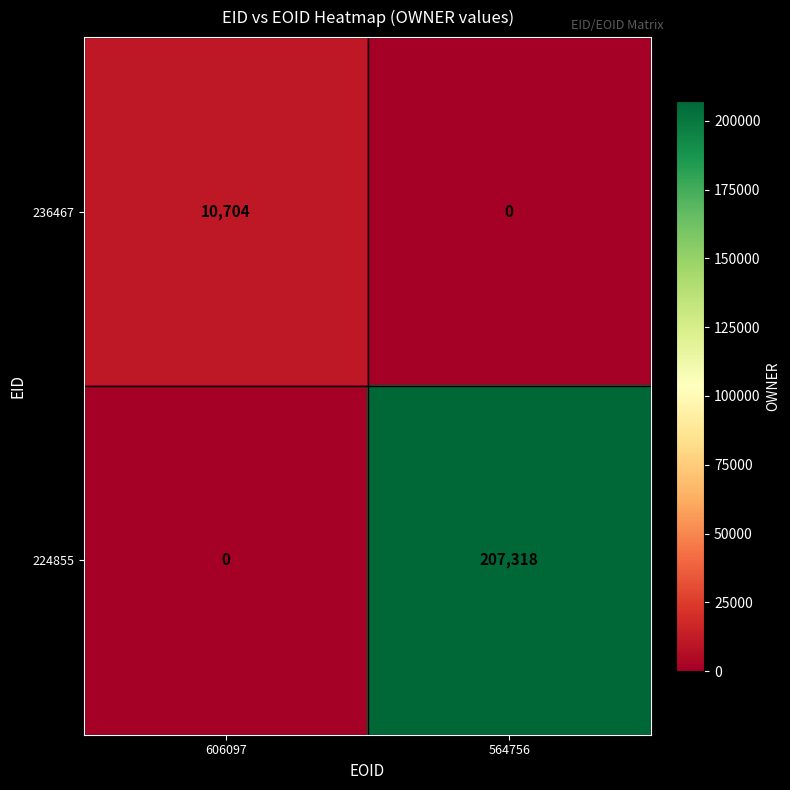

What is the total value across all series at 564756?

207318